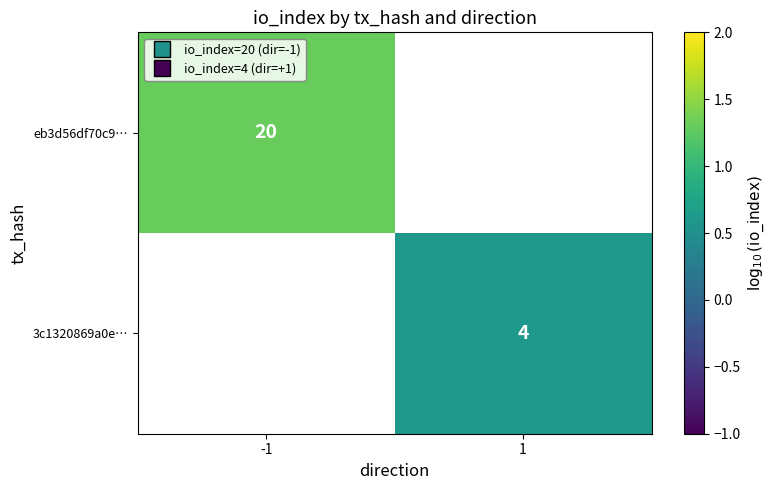

At which label does 3c1320869a0e… reach its peak?

-1